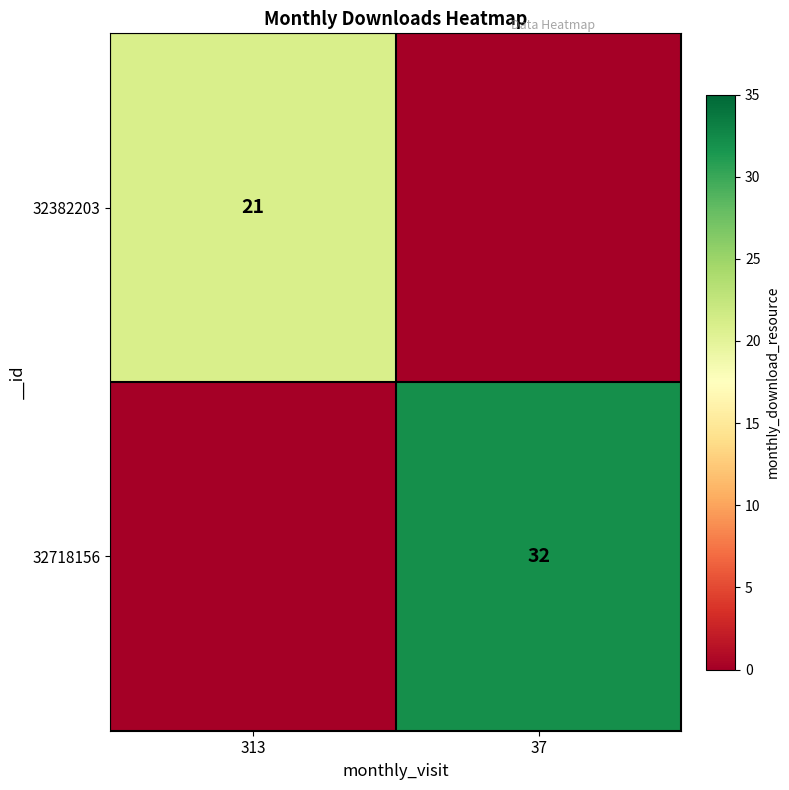

Which series has the largest total across all categories?

32718156